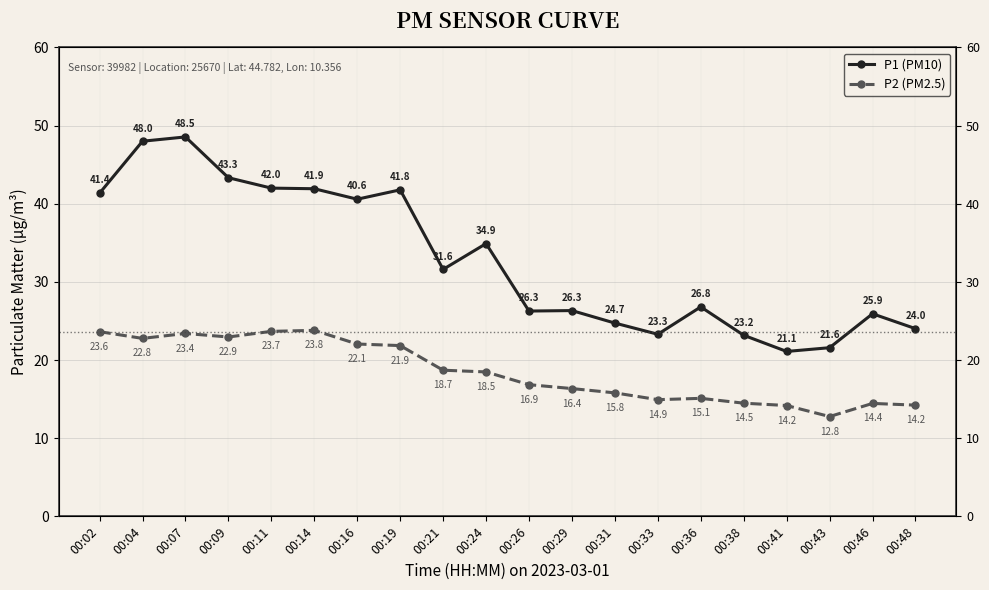

Is it true that P2 (PM2.5) equals 9.5 at 00:02?

False